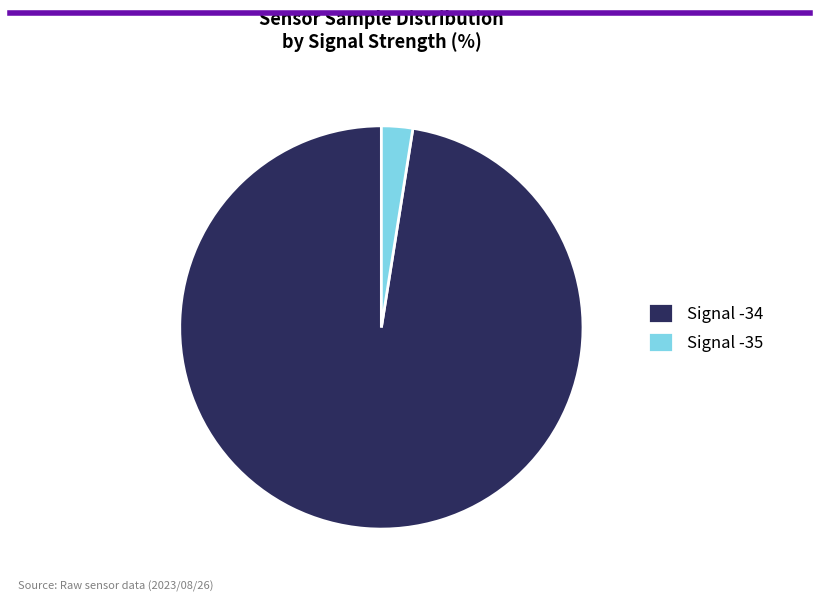

Is it true that Signal -34 is 97% of the pie?

True